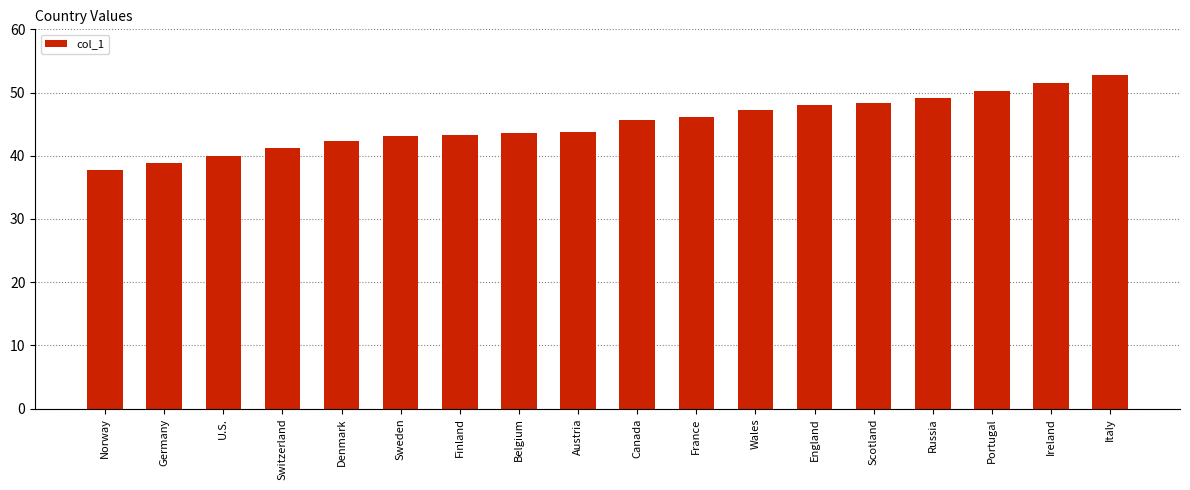

What is the maximum value shown in the chart?

52.8